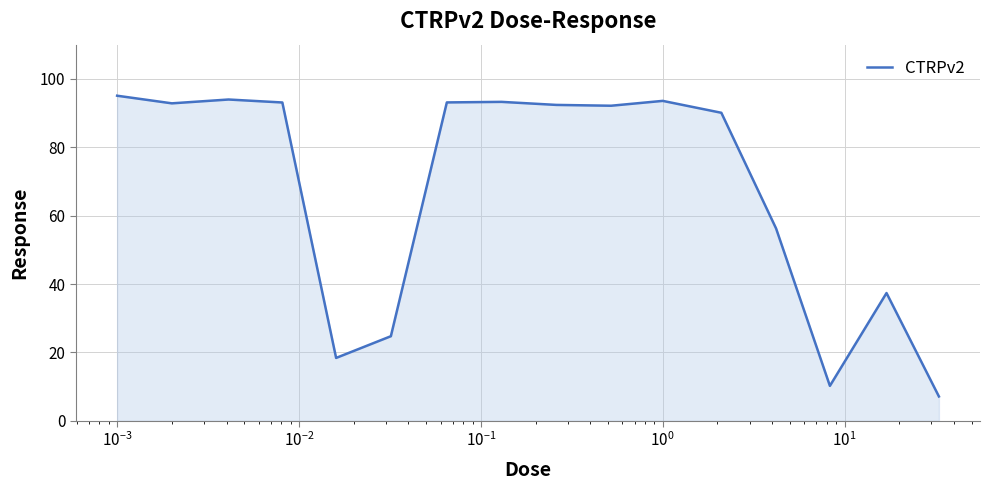

What is the smallest value displayed?

7.1